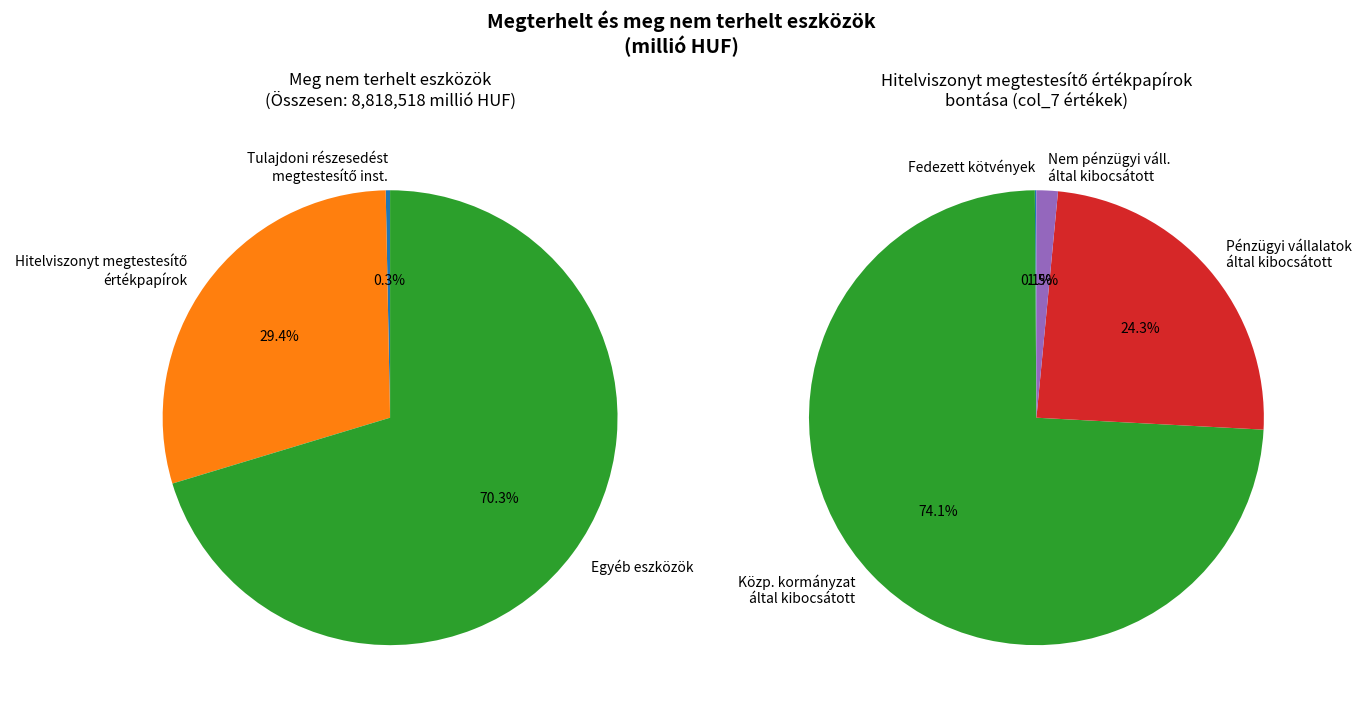

What percentage is NOT represented by Egyéb eszközök?

29.7%